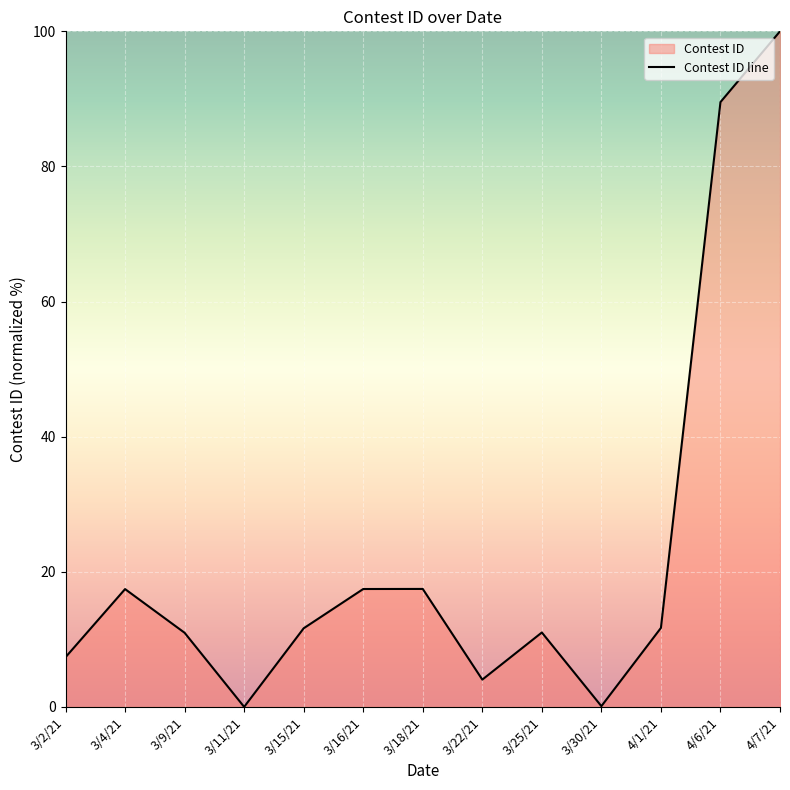

Reading left to right, list all the values displayed in this chart.

3/2/21=7.4	3/4/21=17.4	3/9/21=11.0	3/11/21=0.0	3/15/21=11.6	3/16/21=17.4	3/18/21=17.5	3/22/21=4.0	3/25/21=11.0	3/30/21=0.1	4/1/21=11.7	4/6/21=89.5	4/7/21=100.0